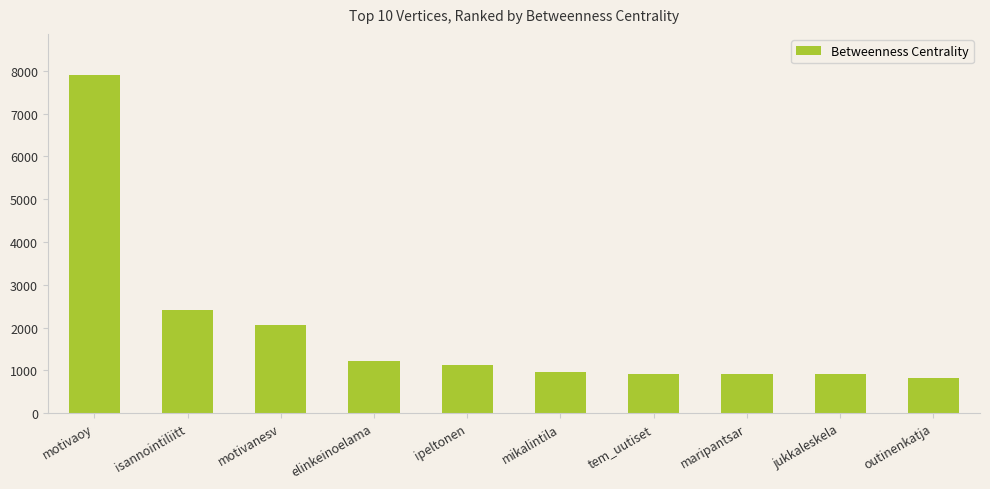

What is the change in value from ipeltonen to mikalintila?

-160.6